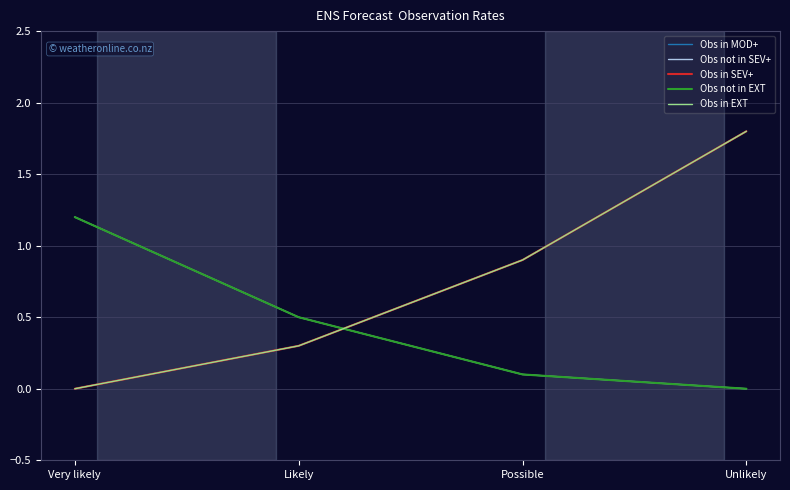

Does the chart have visible grid lines?

Yes